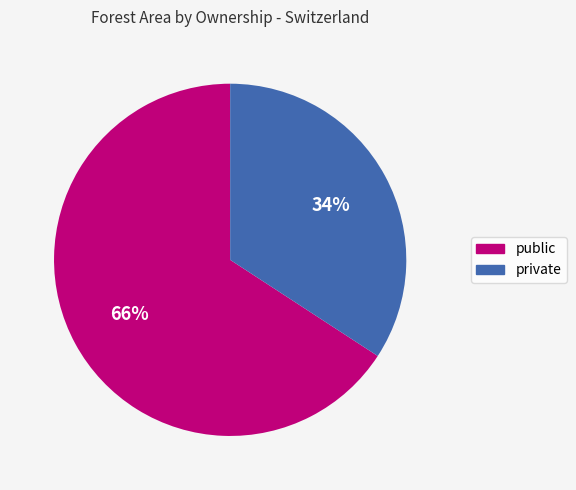

To the nearest percent, what percentage of the pie is public?

66%